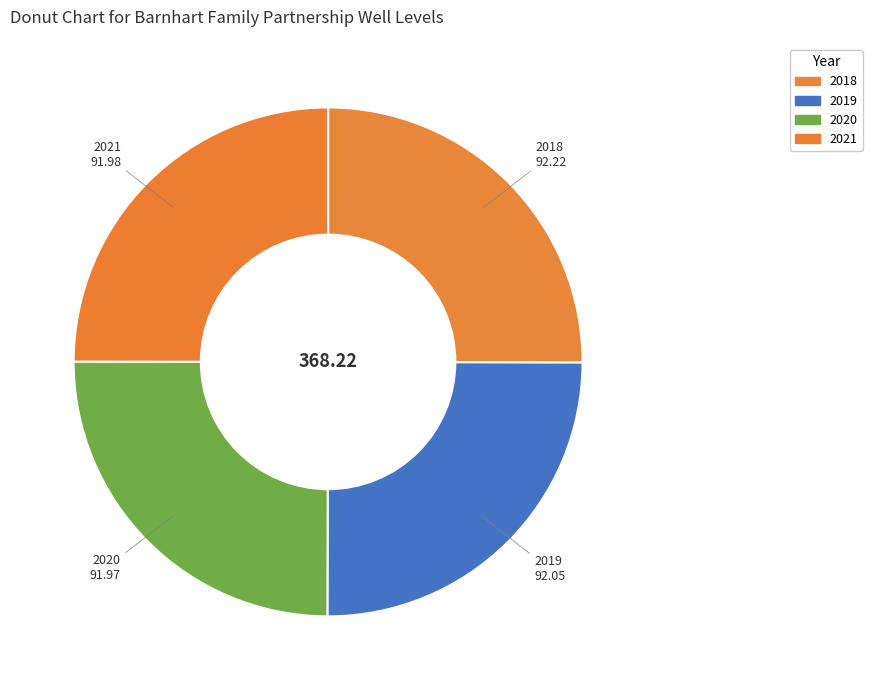

Is there any slice that represents more than half of the pie?

No